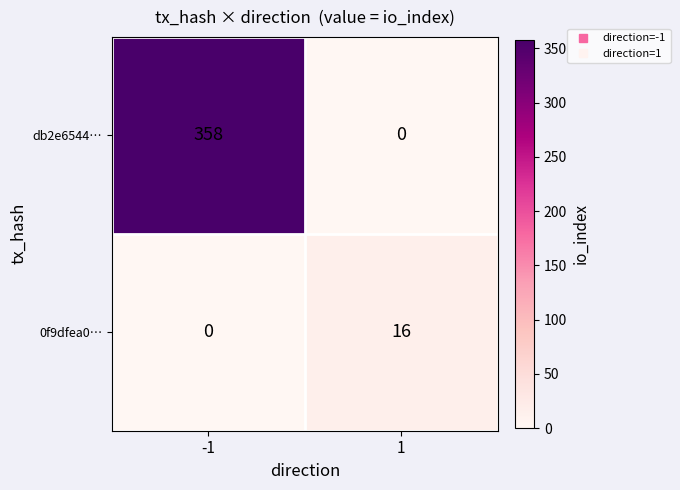

What is the difference between the highest and lowest values at 1?

16